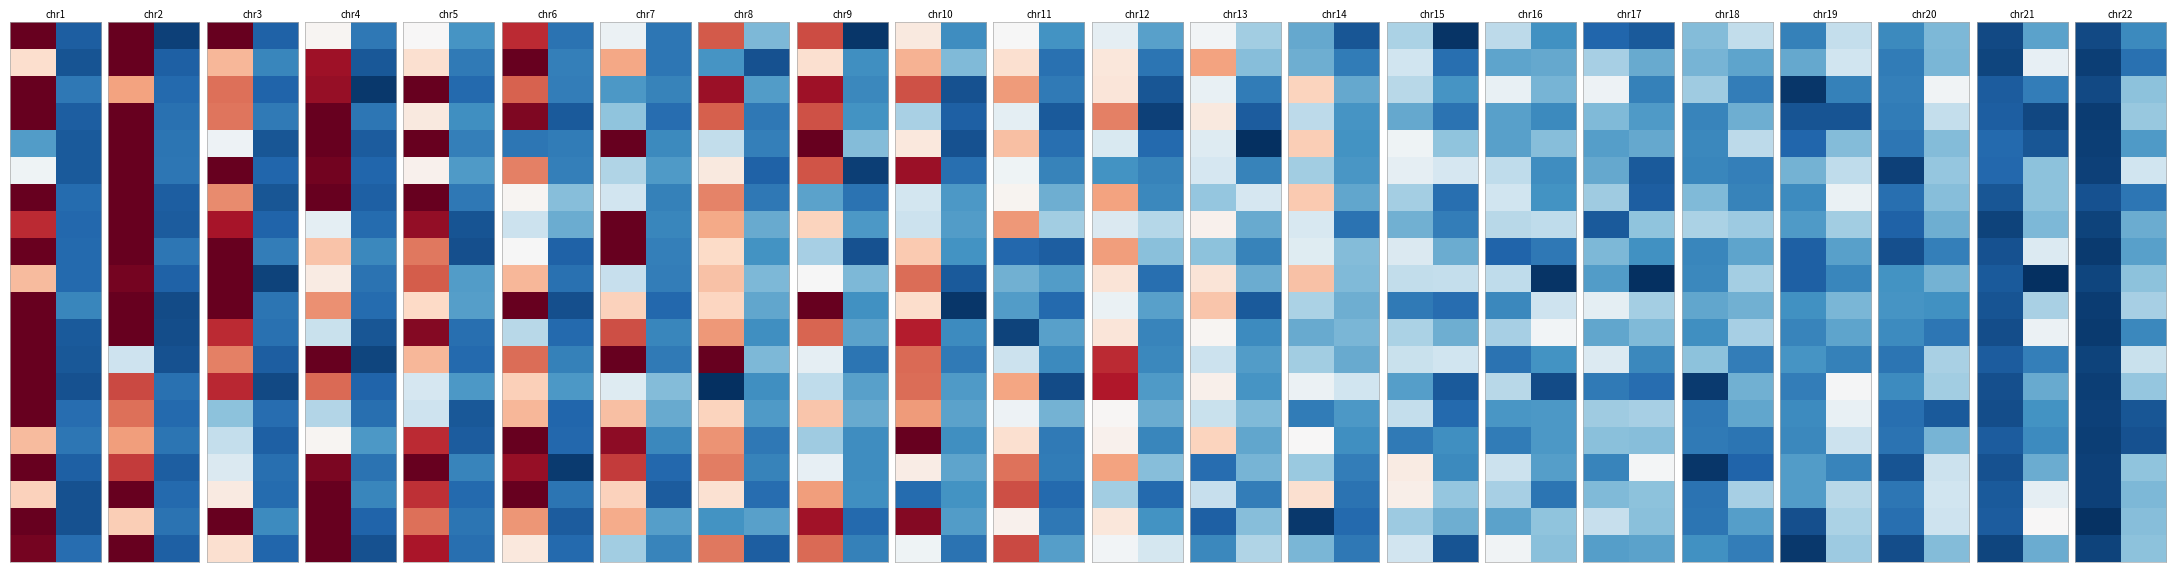

What is the difference between the highest and lowest values at 1?

24.8